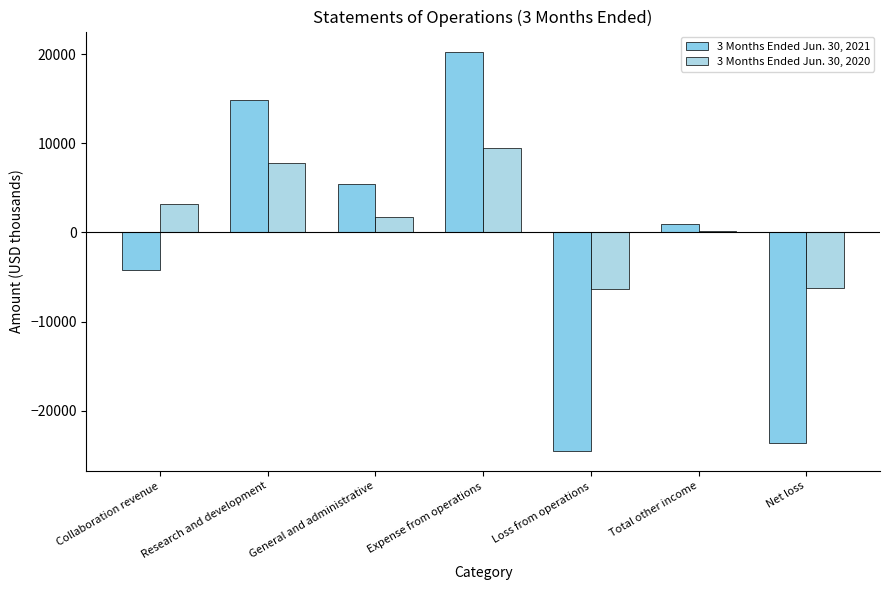

How many groups of bars are there?

7